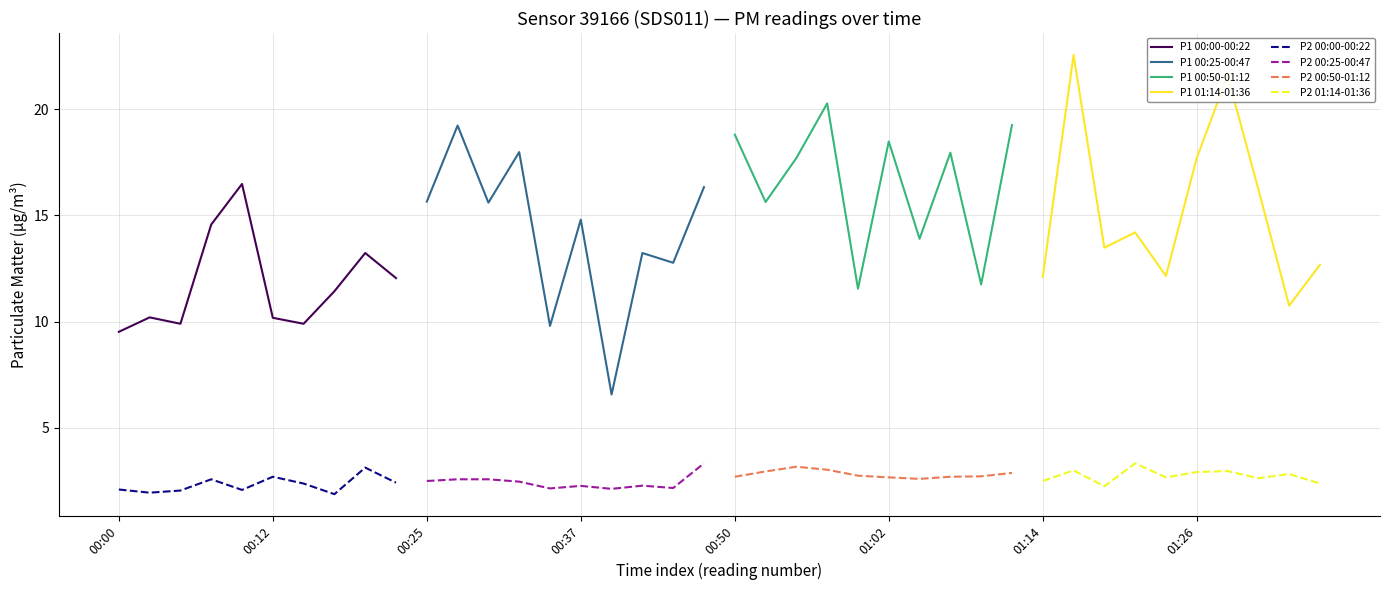

What is the minimum value for P2 00:00-00:22?

1.9